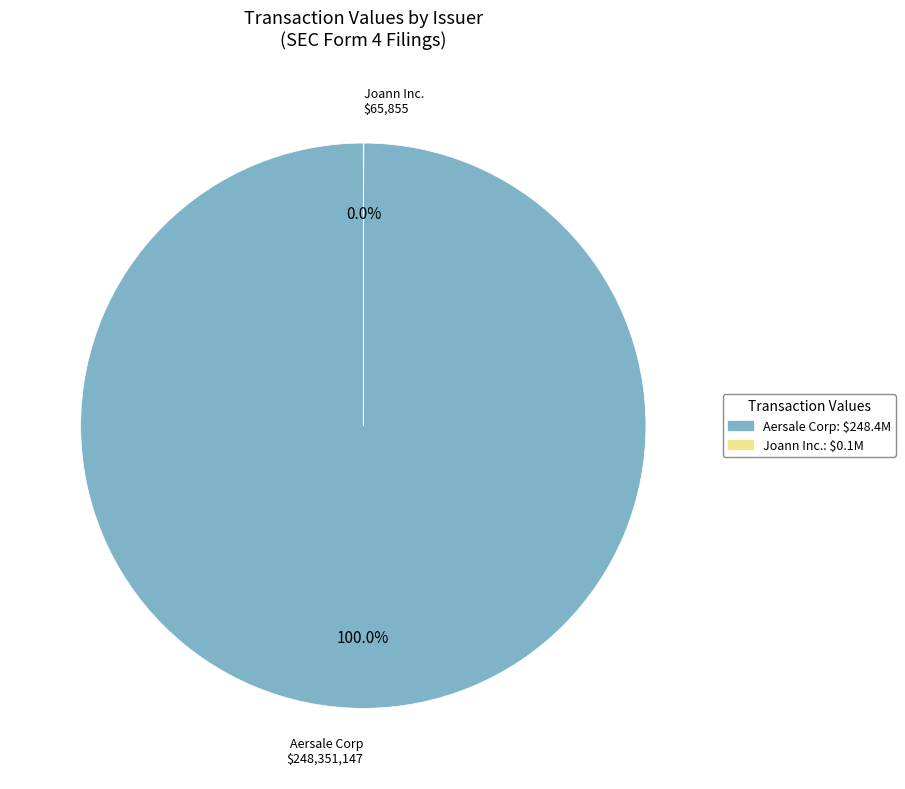

What is the largest slice in the pie chart?

Aersale Corp: $248.4M